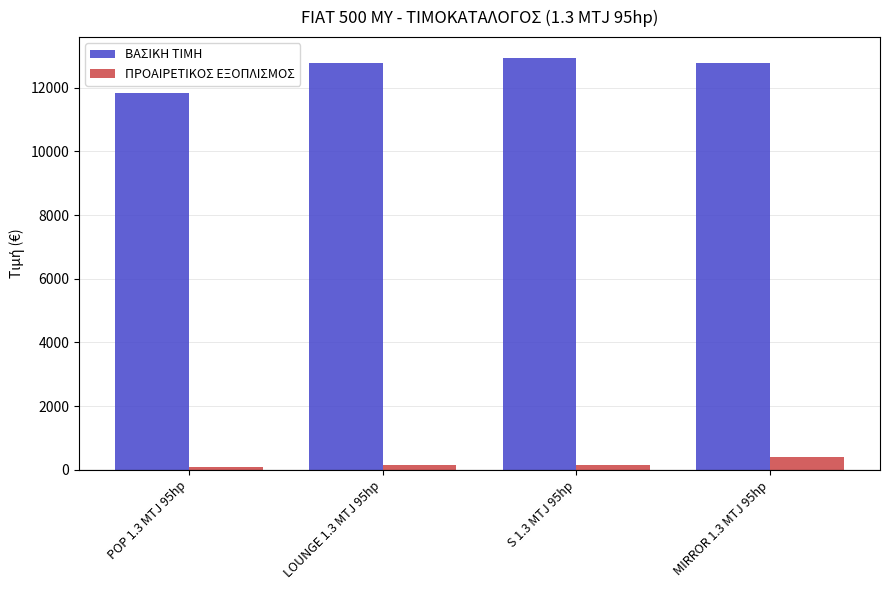

What is the value of the ΠΡΟΑΙΡΕΤΙΚΟΣ ΕΞΟΠΛΙΣΜΟΣ bar at the 4th from the left?

391.2